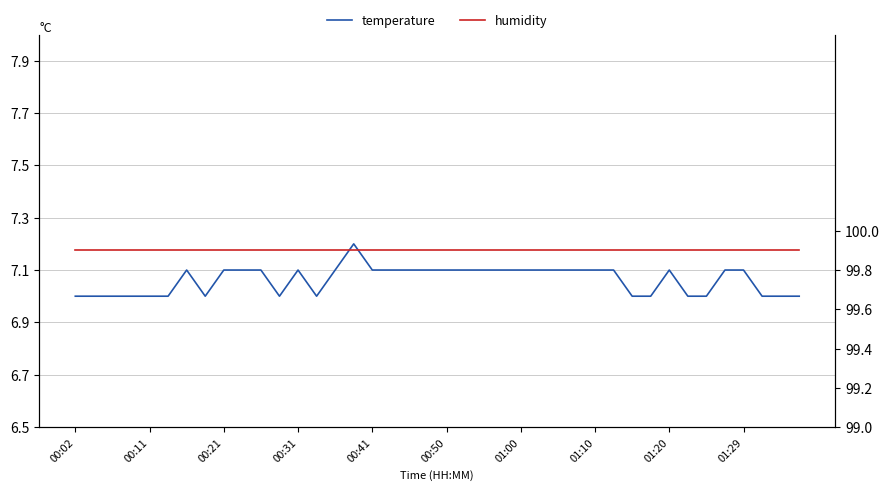

The value of humidity at 17 is 132.8. True or false?

False